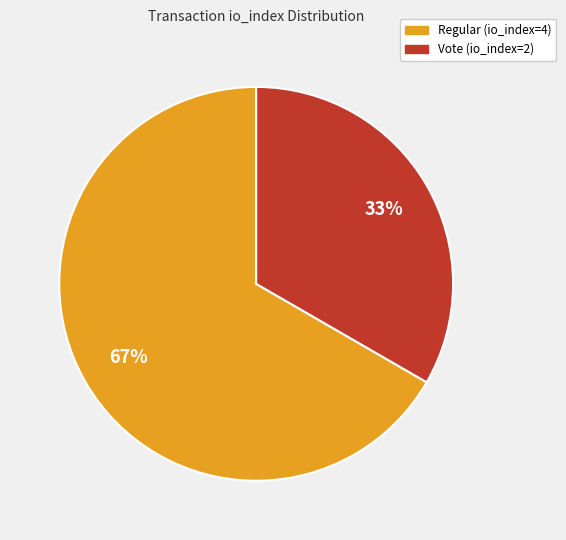

To the nearest percent, what is the average slice percentage?

50%